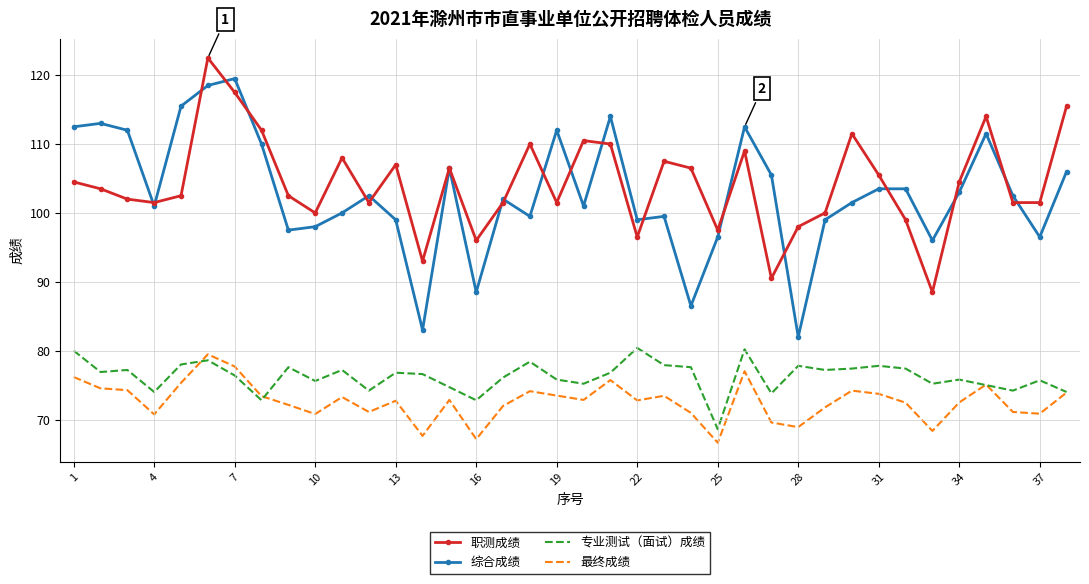

True or false: 综合成绩 and 专业测试（面试）成绩 cross at least once.

False